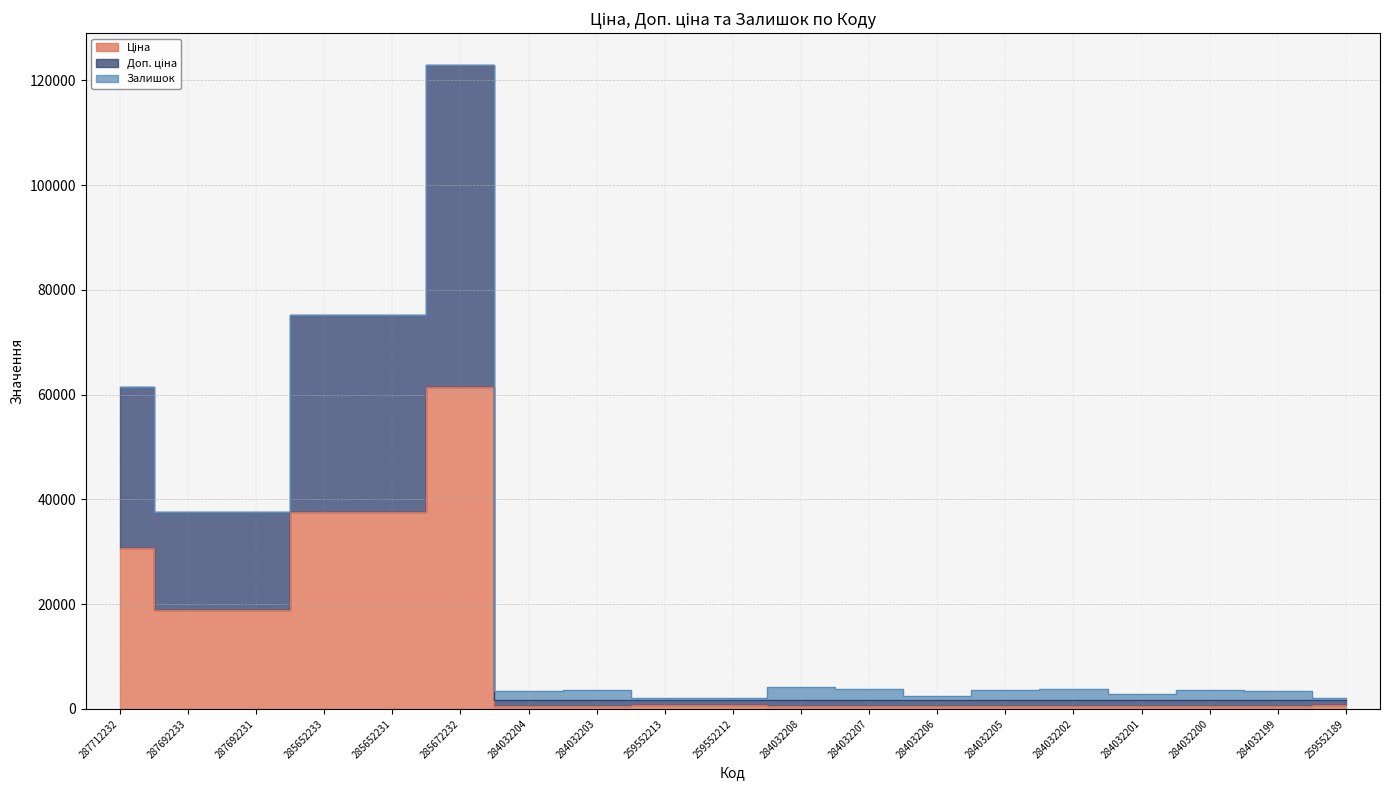

At which category is the sum across all series the highest?

285672232